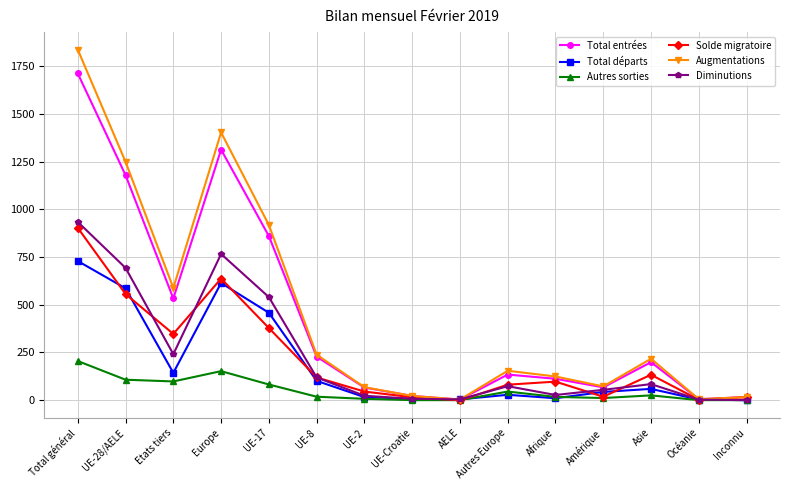

What is the maximum value for Solde migratoire?

903